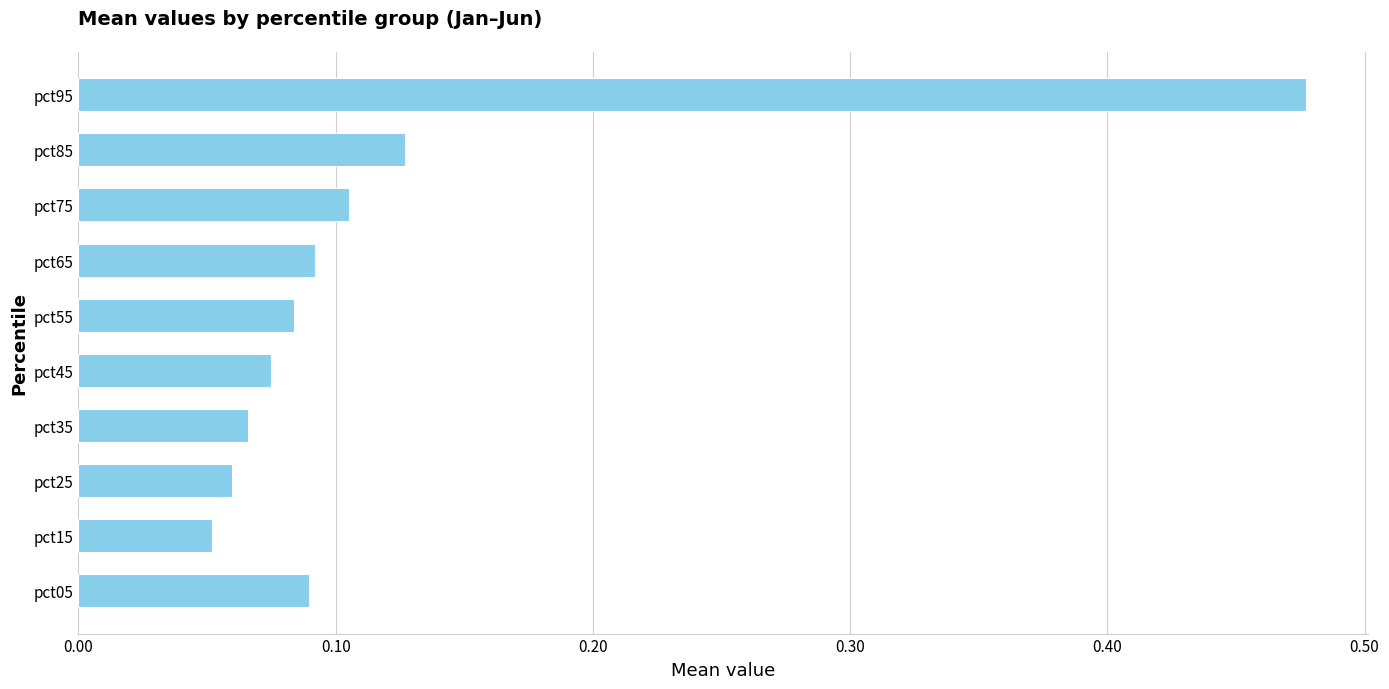

How many values are between 0 and 1?

10